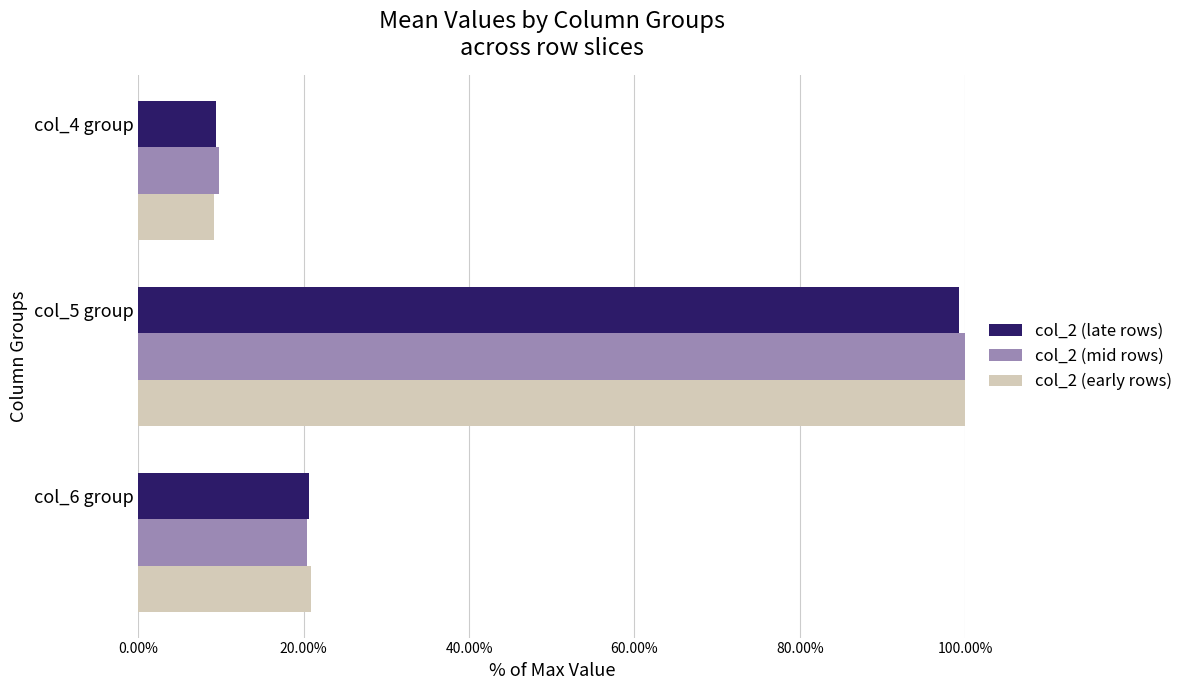

What is the difference between the maximum and minimum values in the col_2 (late rows) series?

89.9